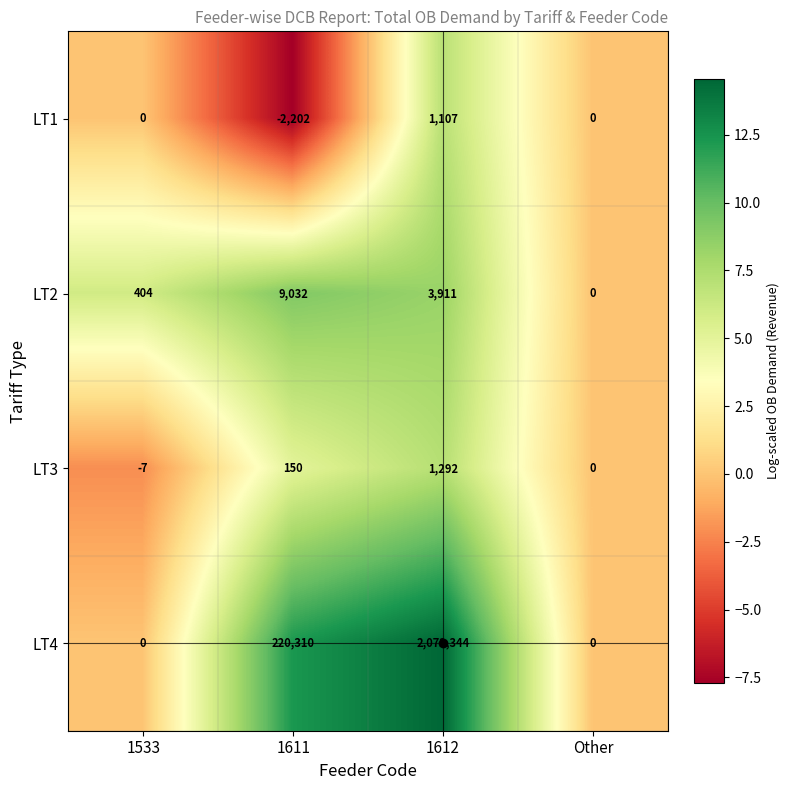

Which series has the largest range (max minus min)?

LT4